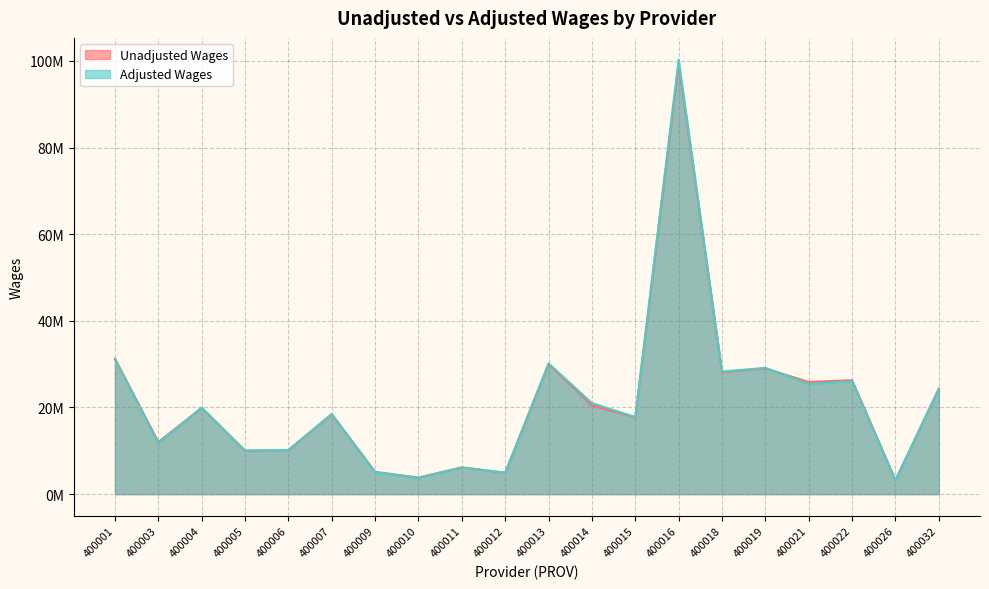

After their last crossing, which series has the higher values: Unadjusted Wages or Adjusted Wages?

Adjusted Wages